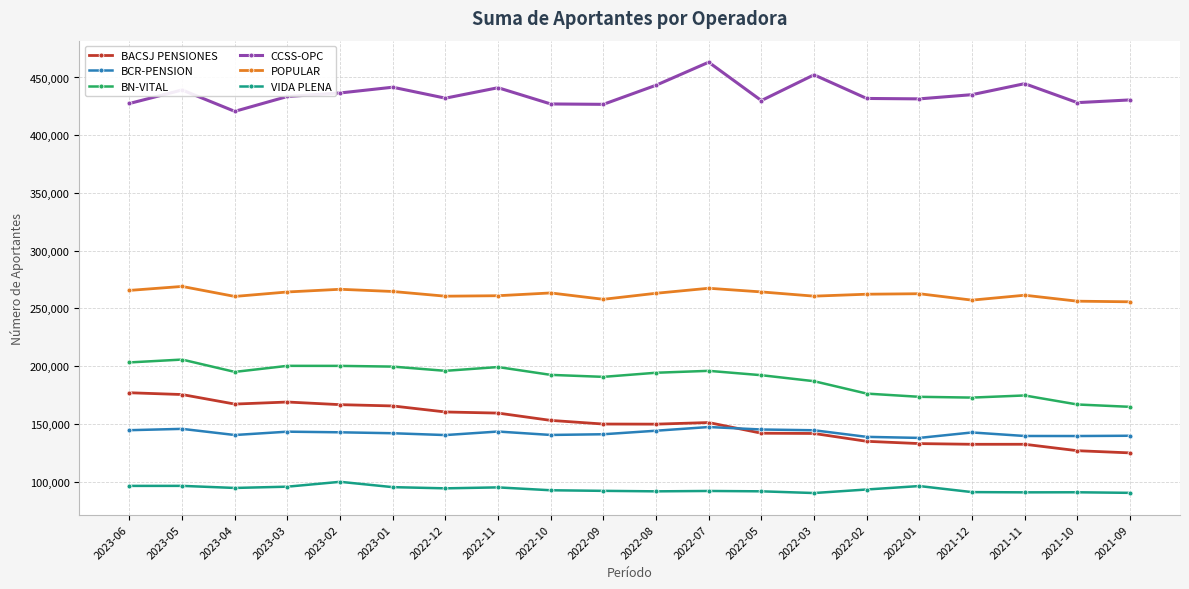

Is it true that VIDA PLENA equals 95117 at 2023-01?

True